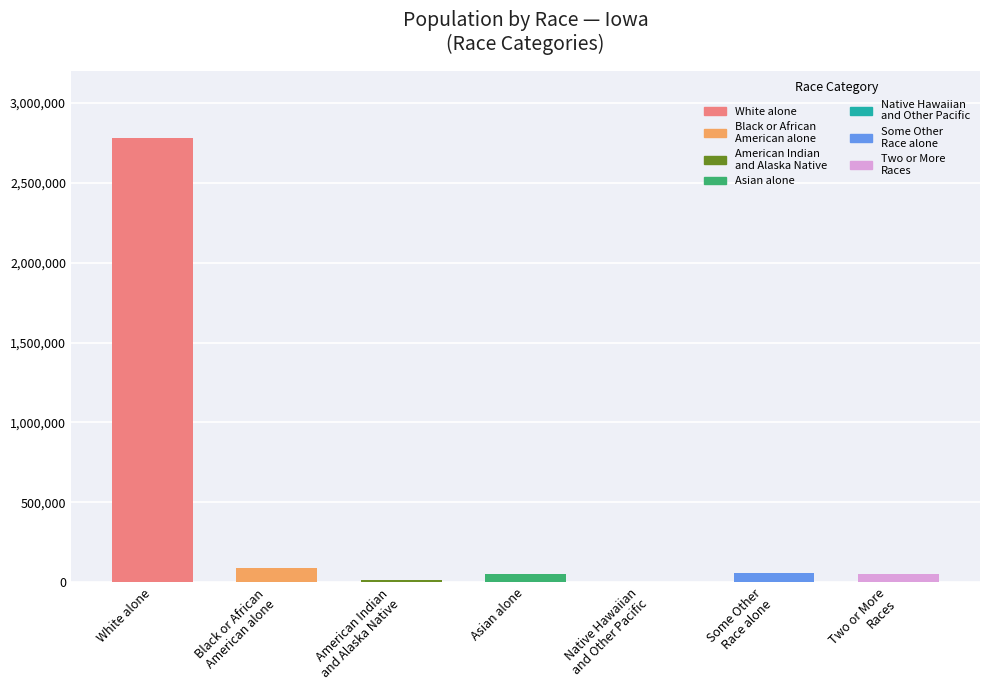

Where does the data first go above 53333?

White alone